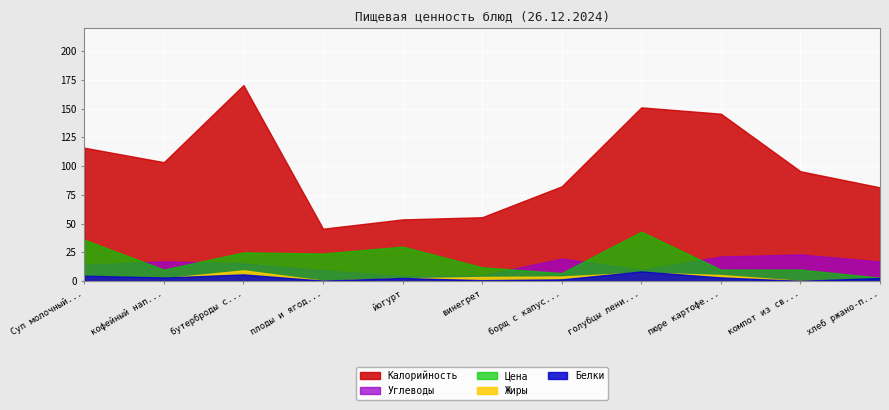

What value does the Белки series have at Суп молочный с макаронами?

4.7